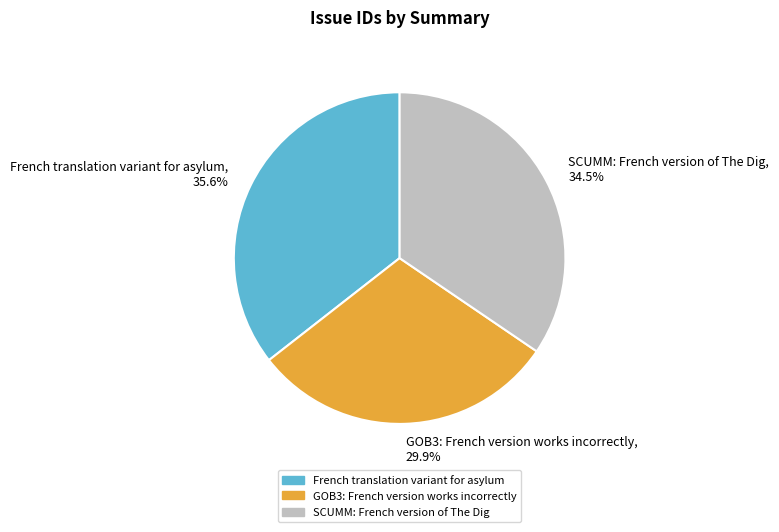

Is the sum of French translation variant for asylum and GOB3: French version works incorrectly greater than half?

Yes